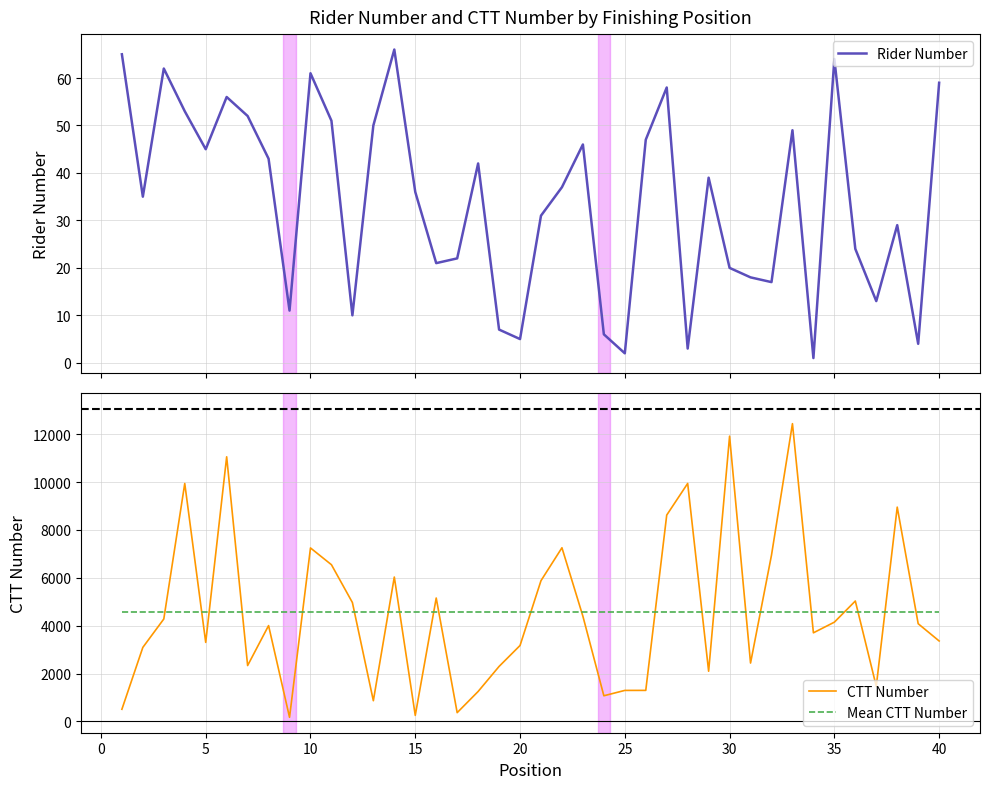

True or false: CTT Number and Mean CTT Number cross at least once.

True